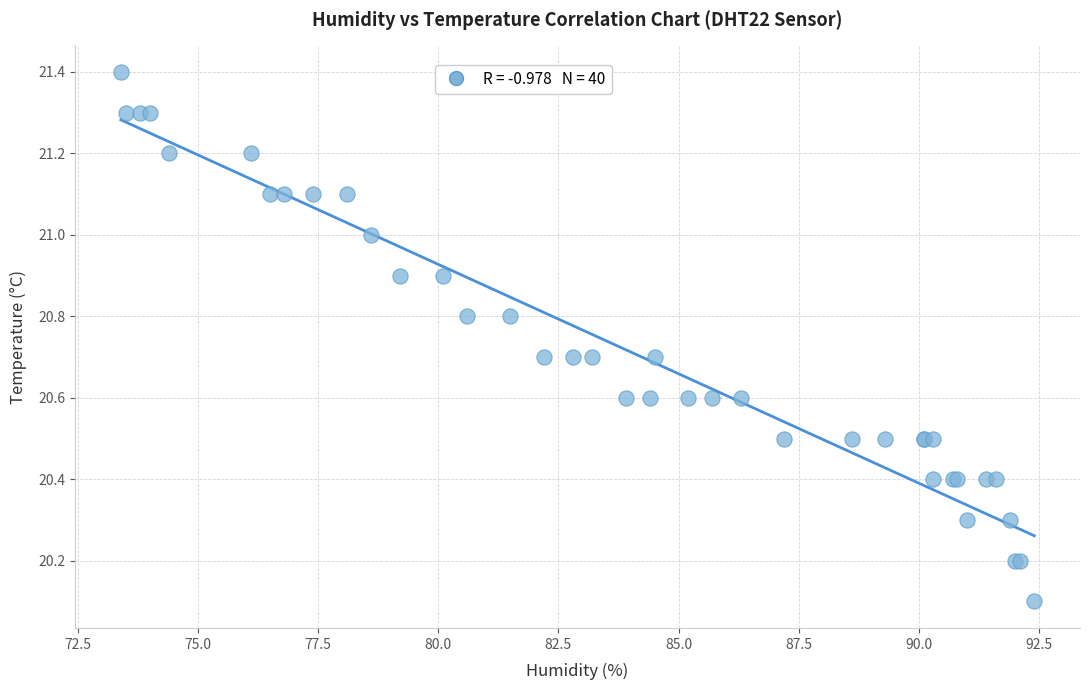

What Y value in the scatter plot is closest to 20?

20.1